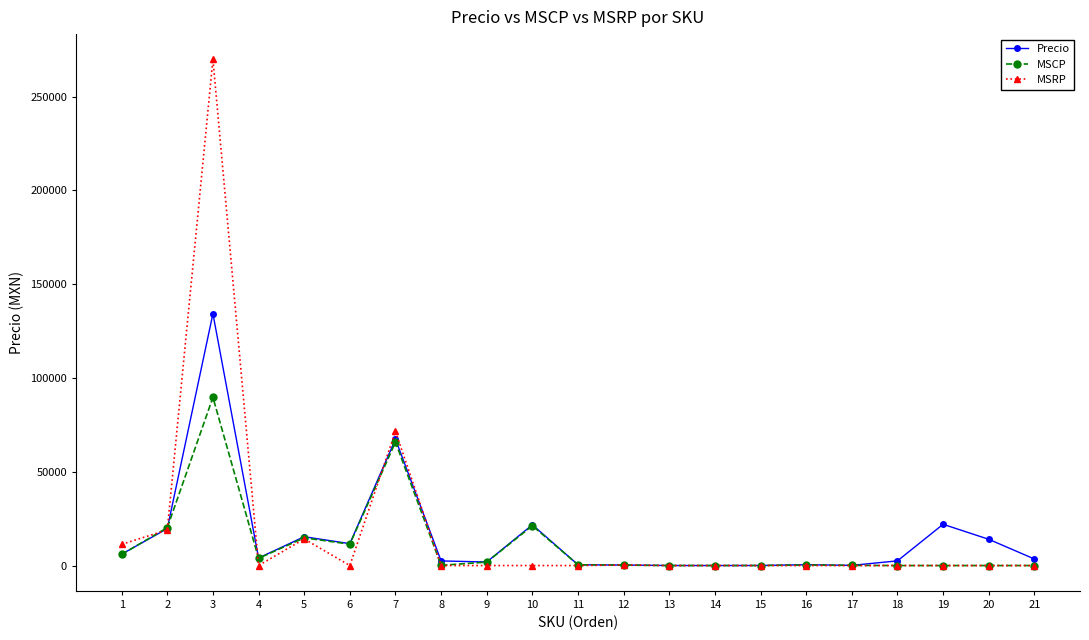

Is it true that MSRP equals 0.0 at 8?

True